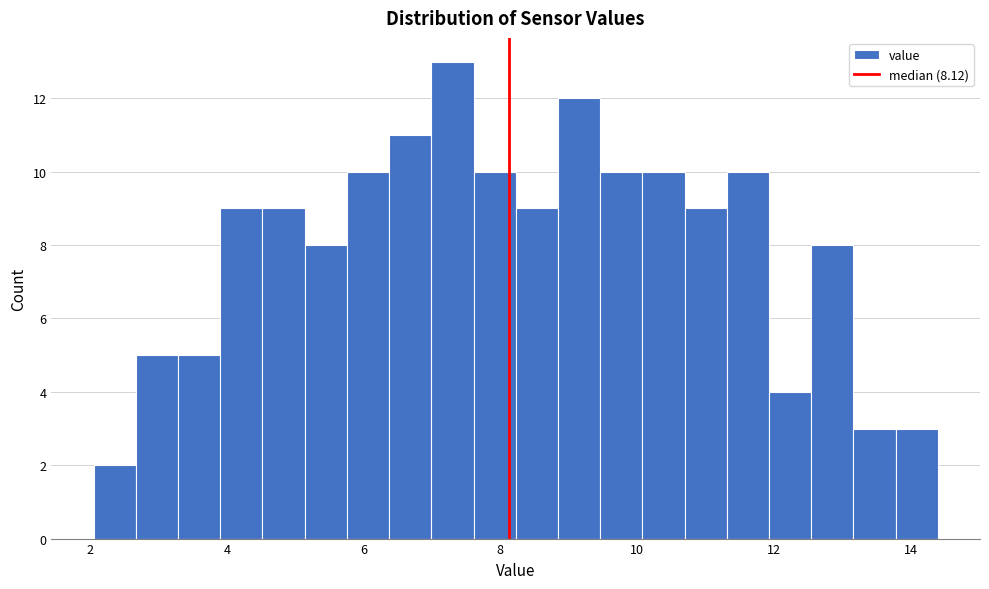

Around what value on the x-axis is the tallest bar? Give the approximate position of its centre, as read against the axis.

7.2